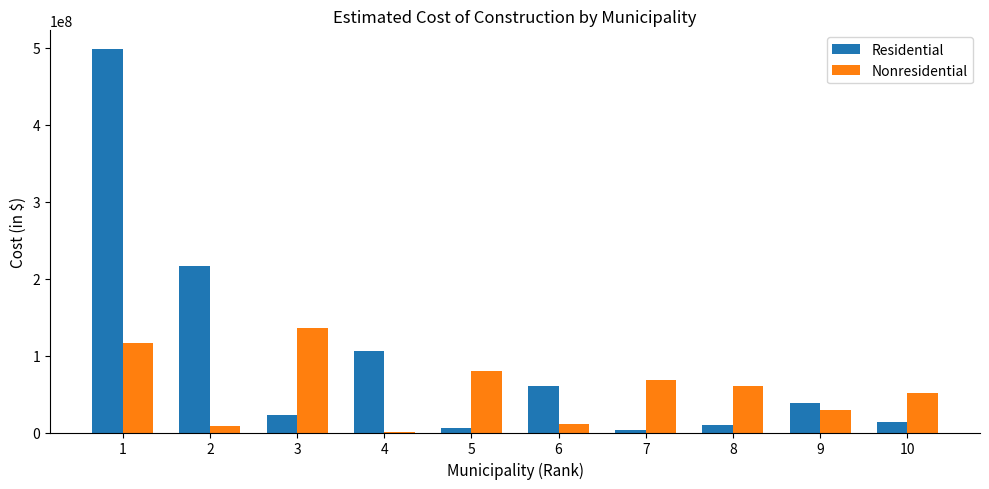

What is the approximate value of Residential at 7, to the nearest 100?

3416200